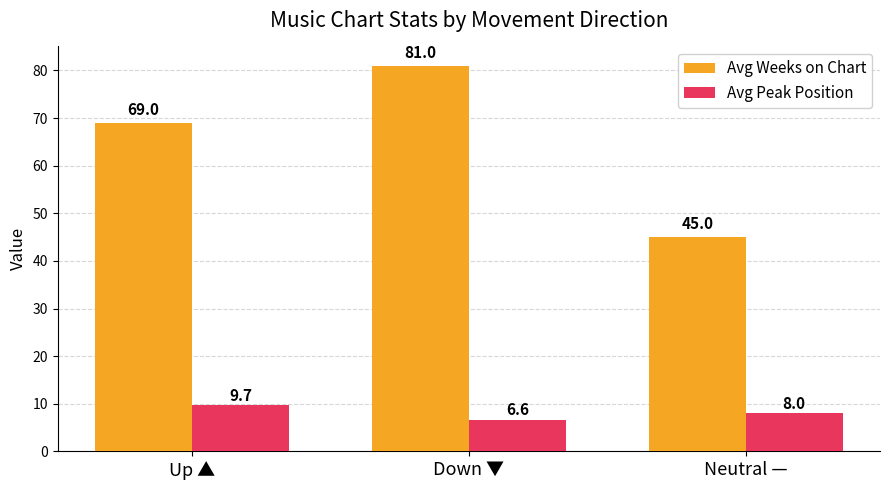

How many groups of bars are there?

3